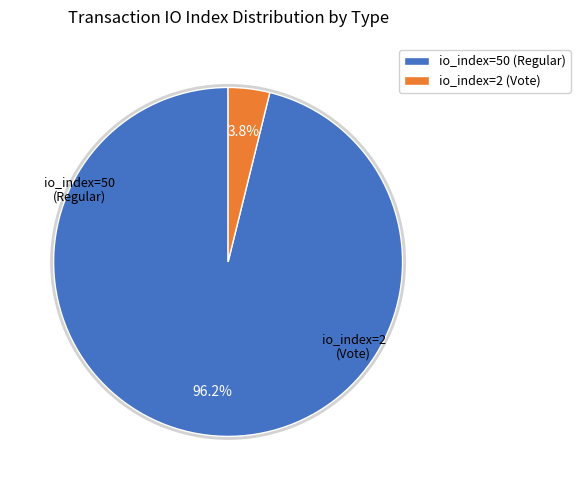

To the nearest percent, what portion does io_index=50 (Regular) represent?

96%